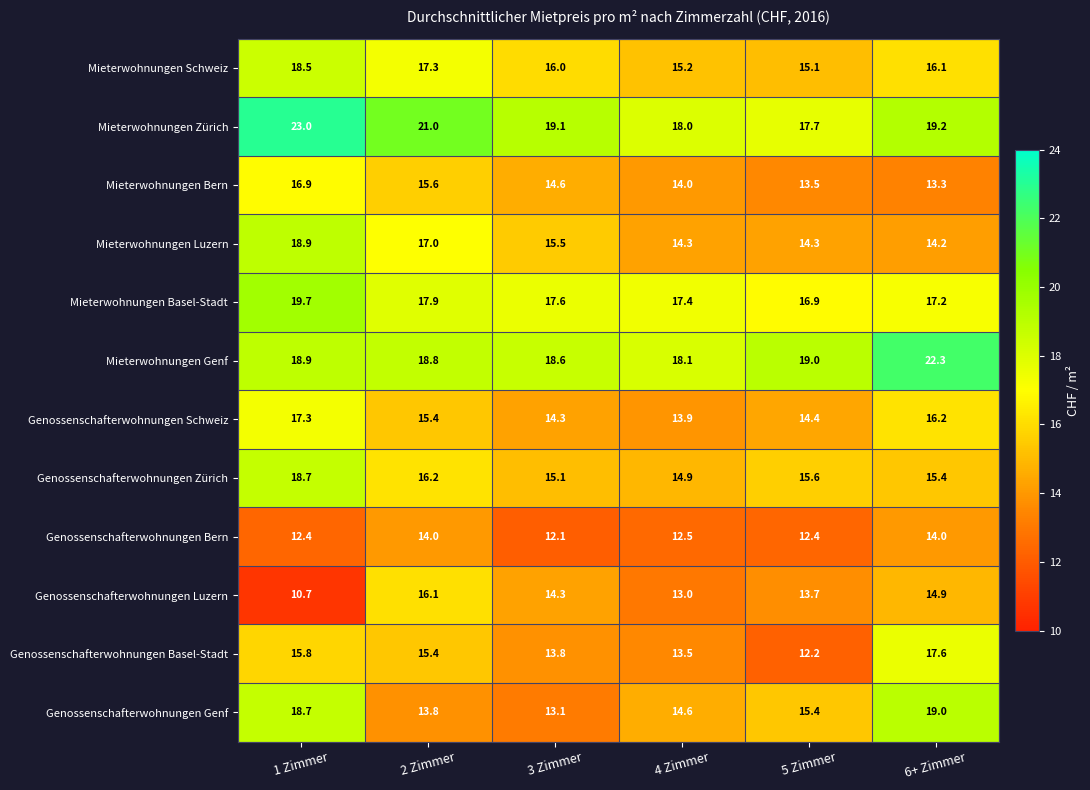

What is the total value across all series at 3 Zimmer?

184.1